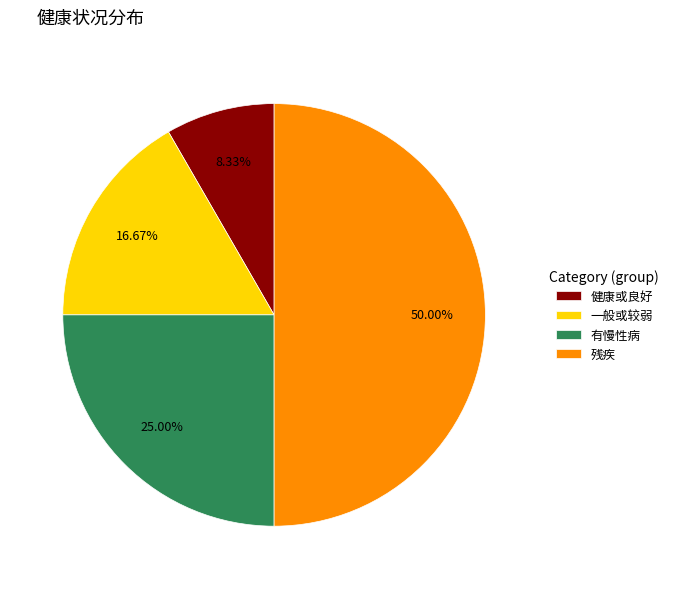

Count the number of slices in the pie.

4